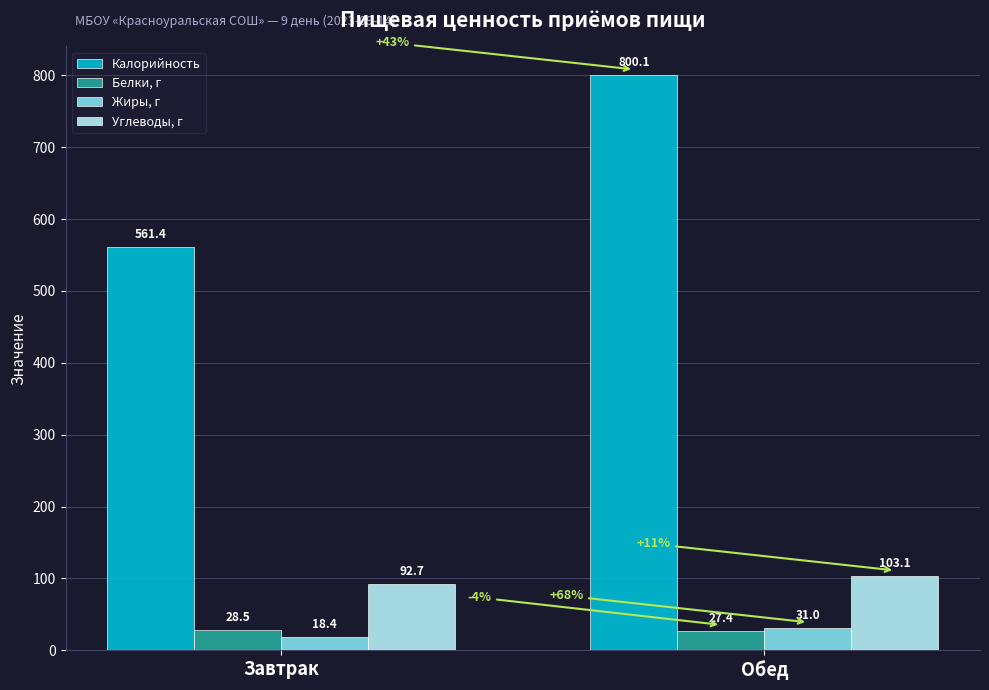

Reading right to left, what are all the values shown in this chart?

Калорийность: 800.1	561.4
Белки, г: 27.4	28.5
Жиры, г: 31.0	18.4
Углеводы, г: 103.1	92.7